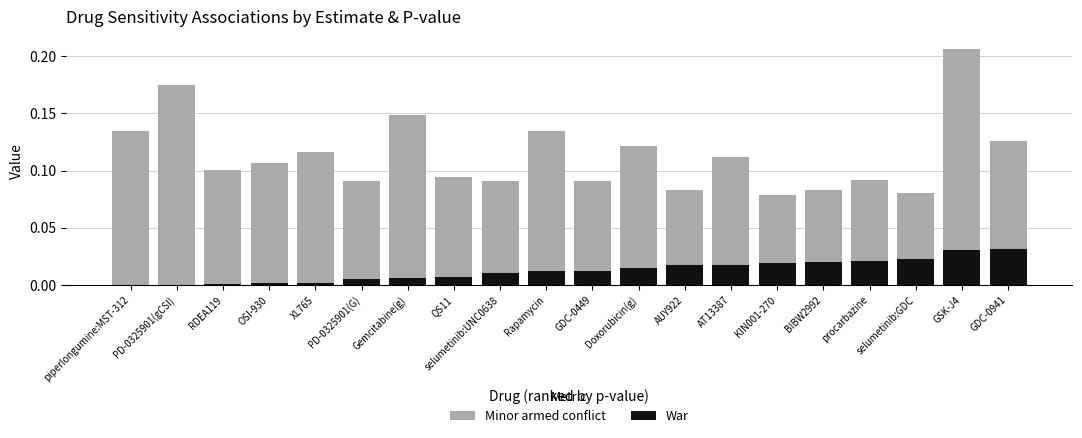

Count the Minor armed conflict values in the range 0 to 1.

20